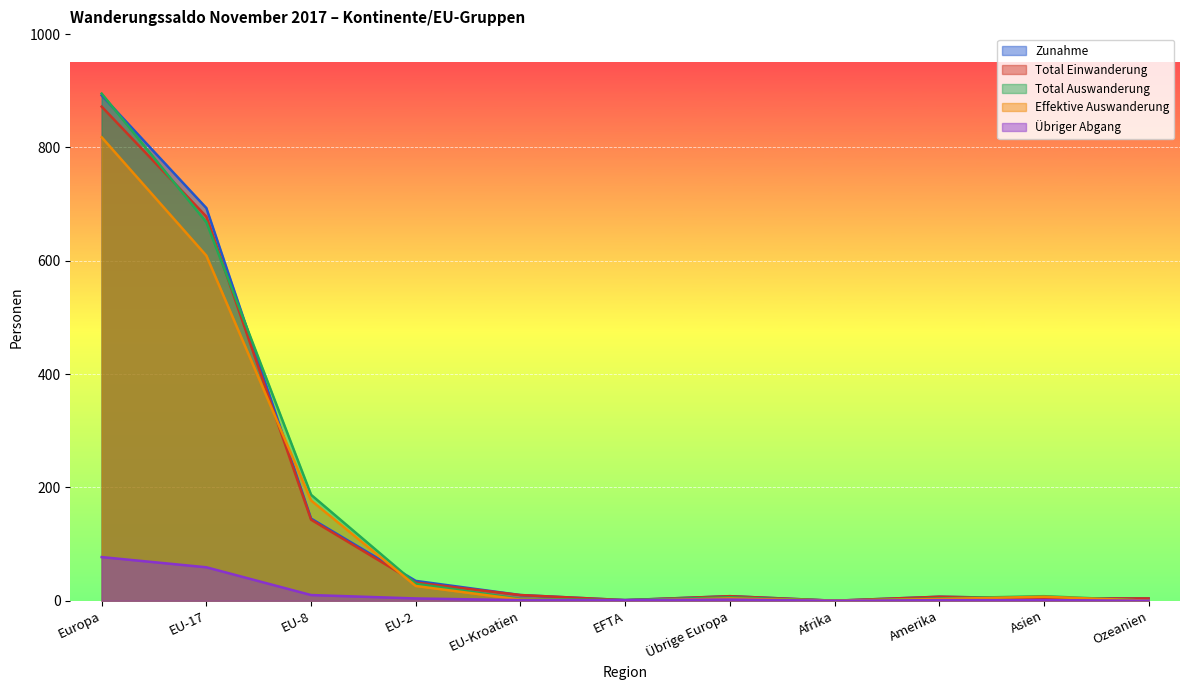

What is the greatest value displayed?

895